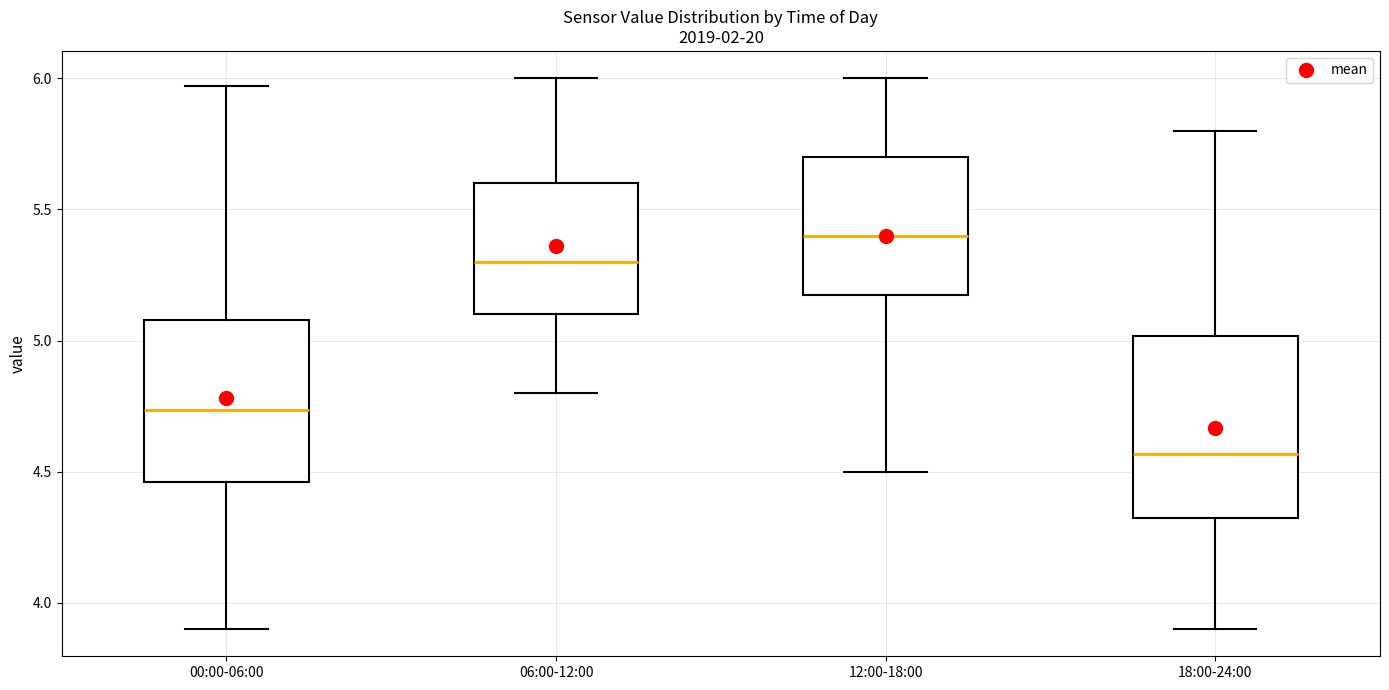

Reading left to right, transcribe this box plot: for each box, give where its median line is, the range the box spans, and where its two whiskers end, as read against the y-axis. The values are not printed on the chart, so give them approximately, as read against the axis.

00:00-06:00: median 4.75, box 4.45 to 5.10, whiskers 3.90 to 5.95
06:00-12:00: median 5.30, box 5.10 to 5.60, whiskers 4.80 to 6.00
12:00-18:00: median 5.40, box 5.20 to 5.70, whiskers 4.50 to 6.00
18:00-24:00: median 4.55, box 4.30 to 5.00, whiskers 3.90 to 5.80